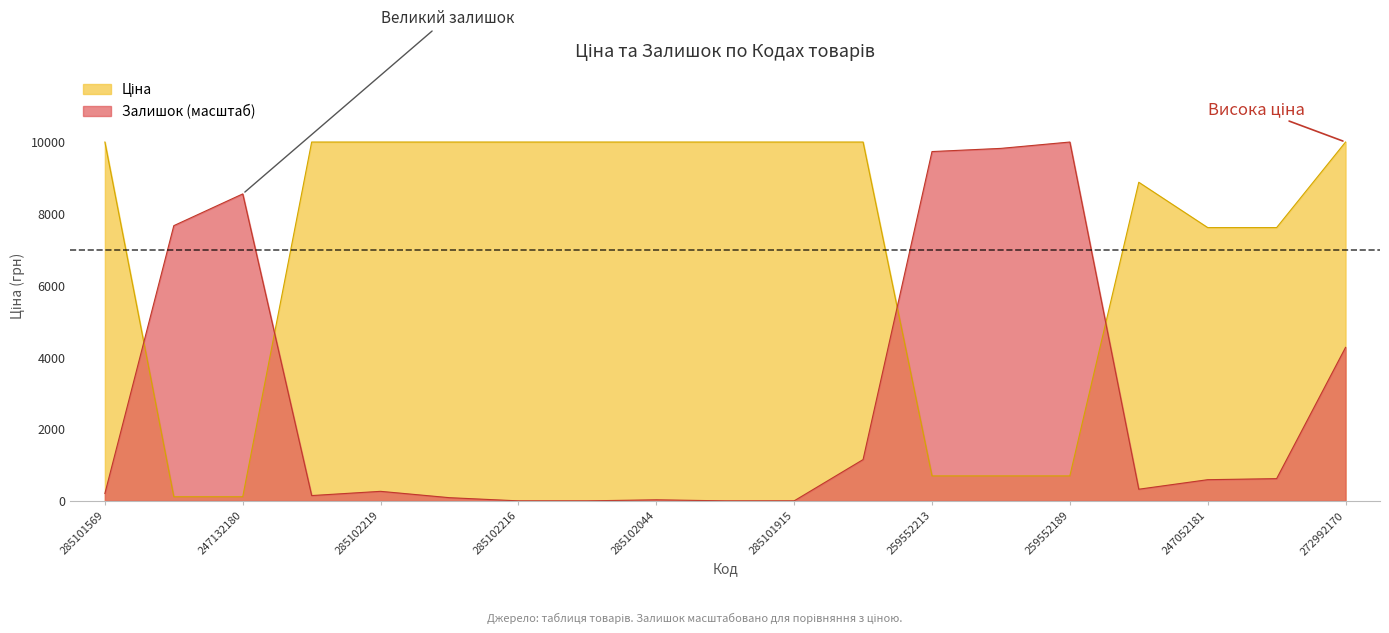

List the series in order of their peak value, lowest first.

Ціна, Залишок